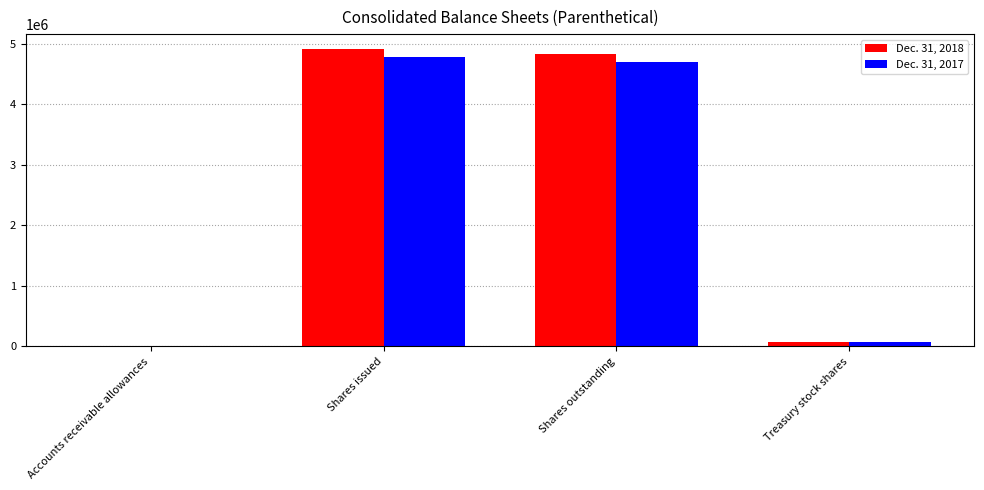

Is it true that Dec. 31, 2018 equals 4912762 at Shares issued?

True